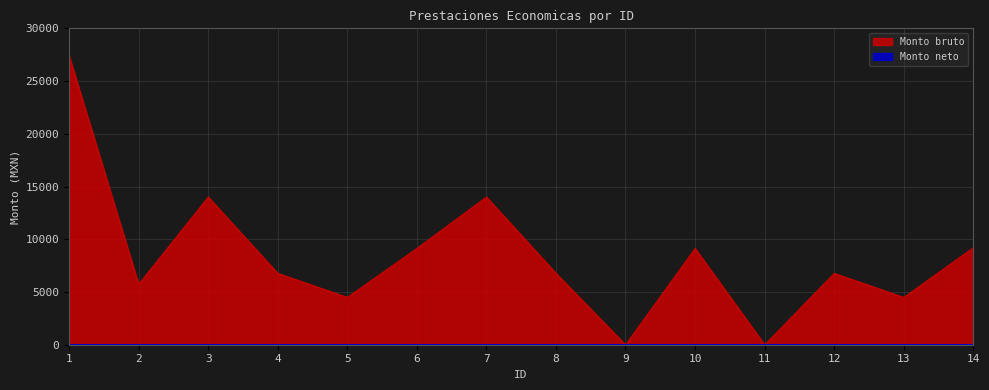

Is it true that the value at 13 is 4496.0?

True